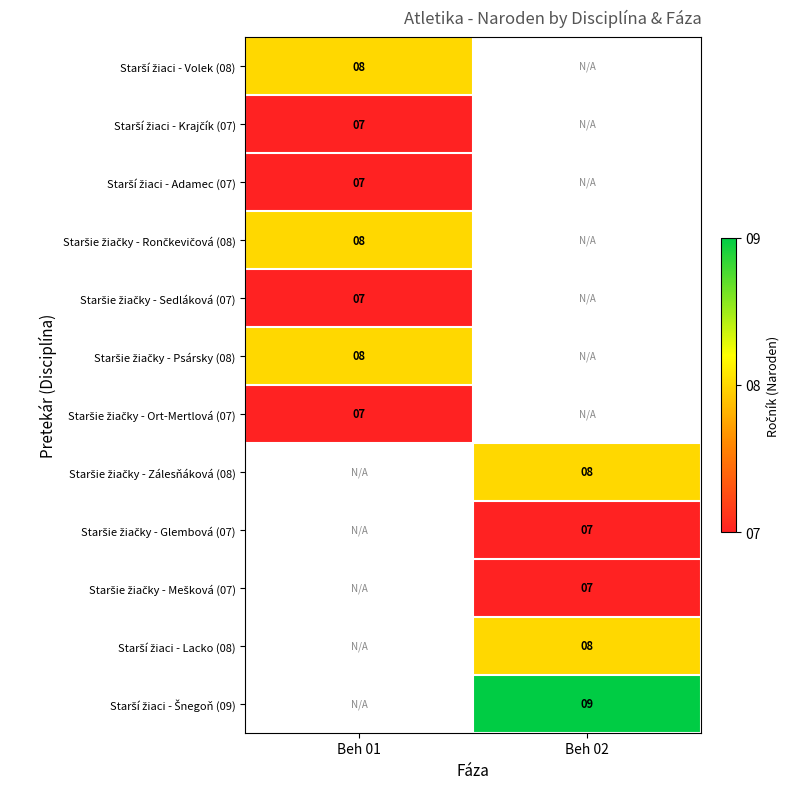

What is the lowest value of the Staršie žiačky - Psársky (08) series?

8.0